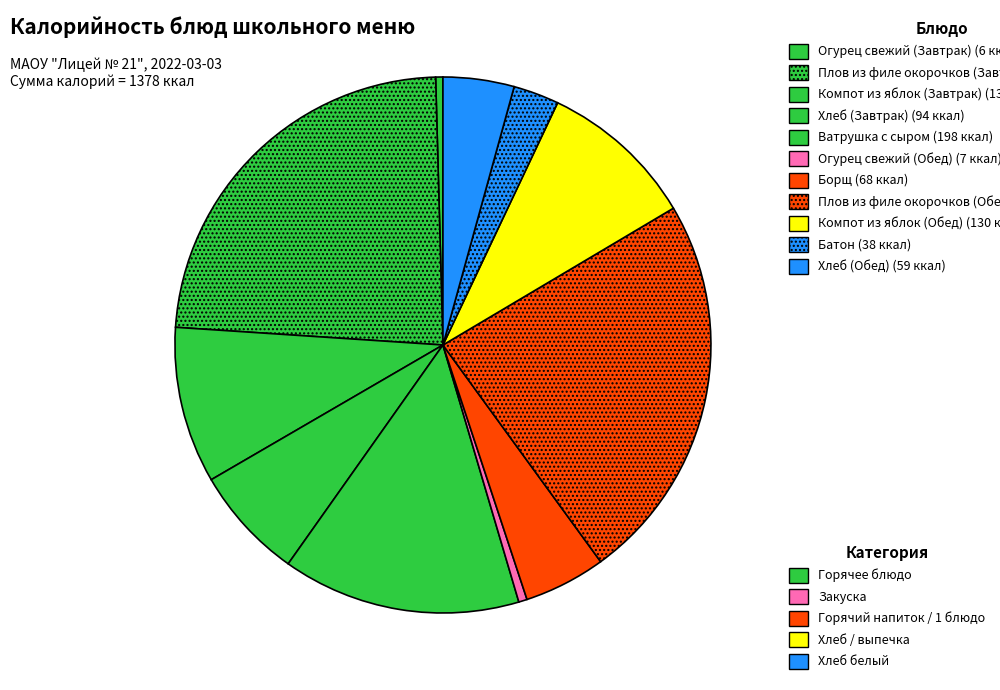

To the nearest percent, what is the difference between the largest and smallest slice percentages?

23%